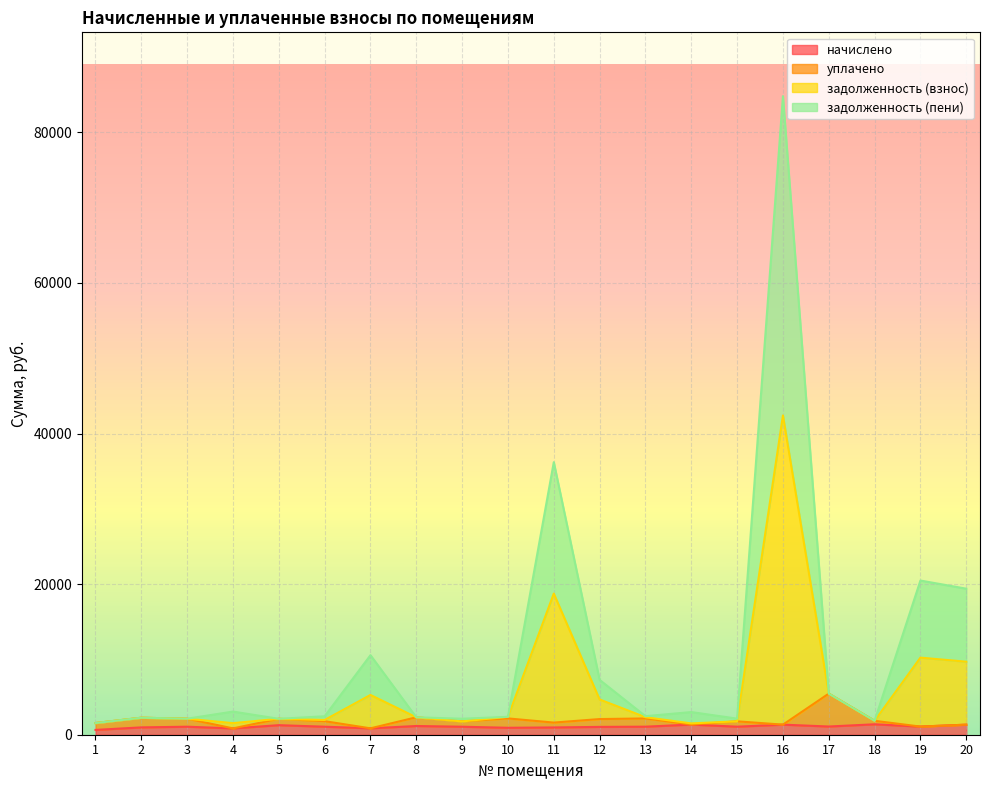

At which label is уплачено closest to 3150?

8